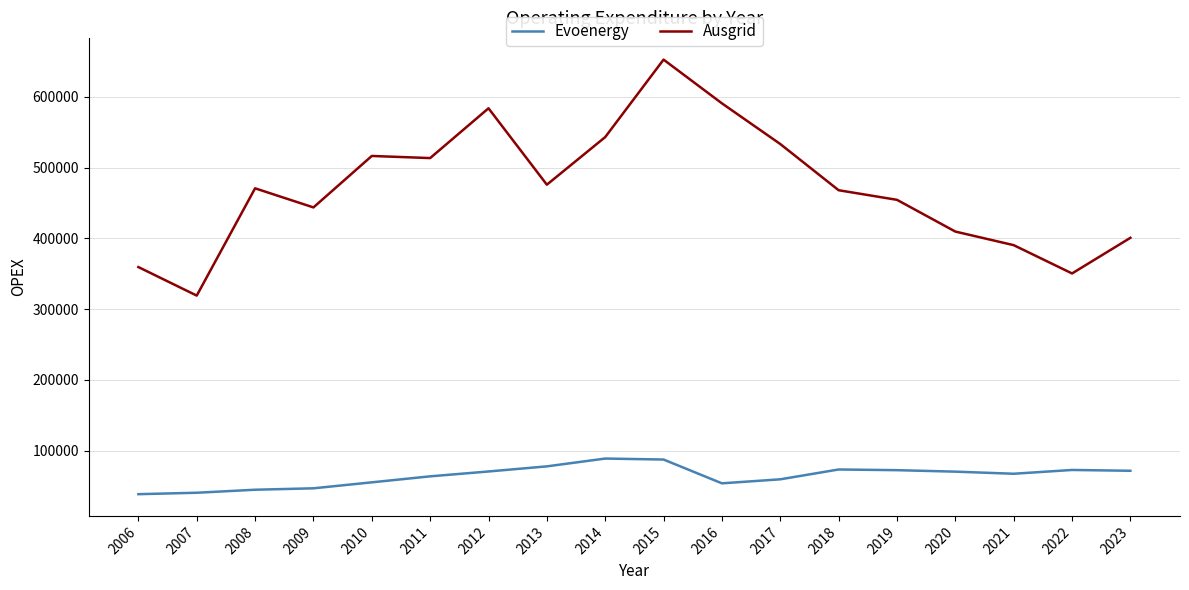

What is the sum of all Evoenergy values?

1155907.3